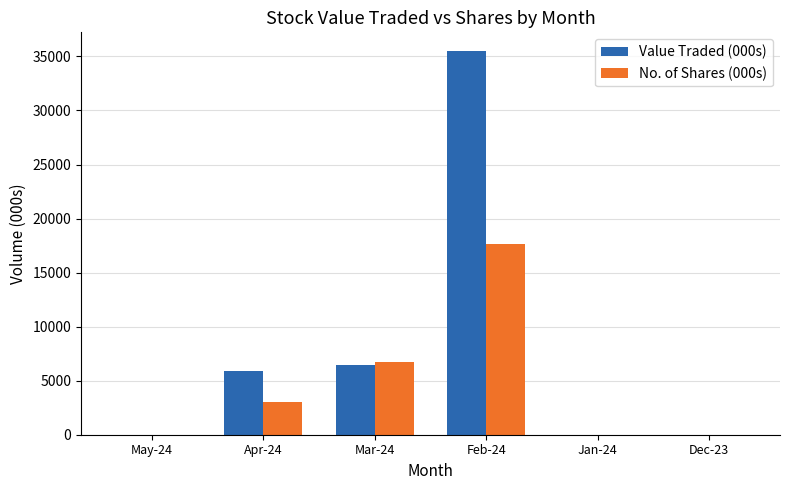

What is the maximum value shown in the chart?

35455.0